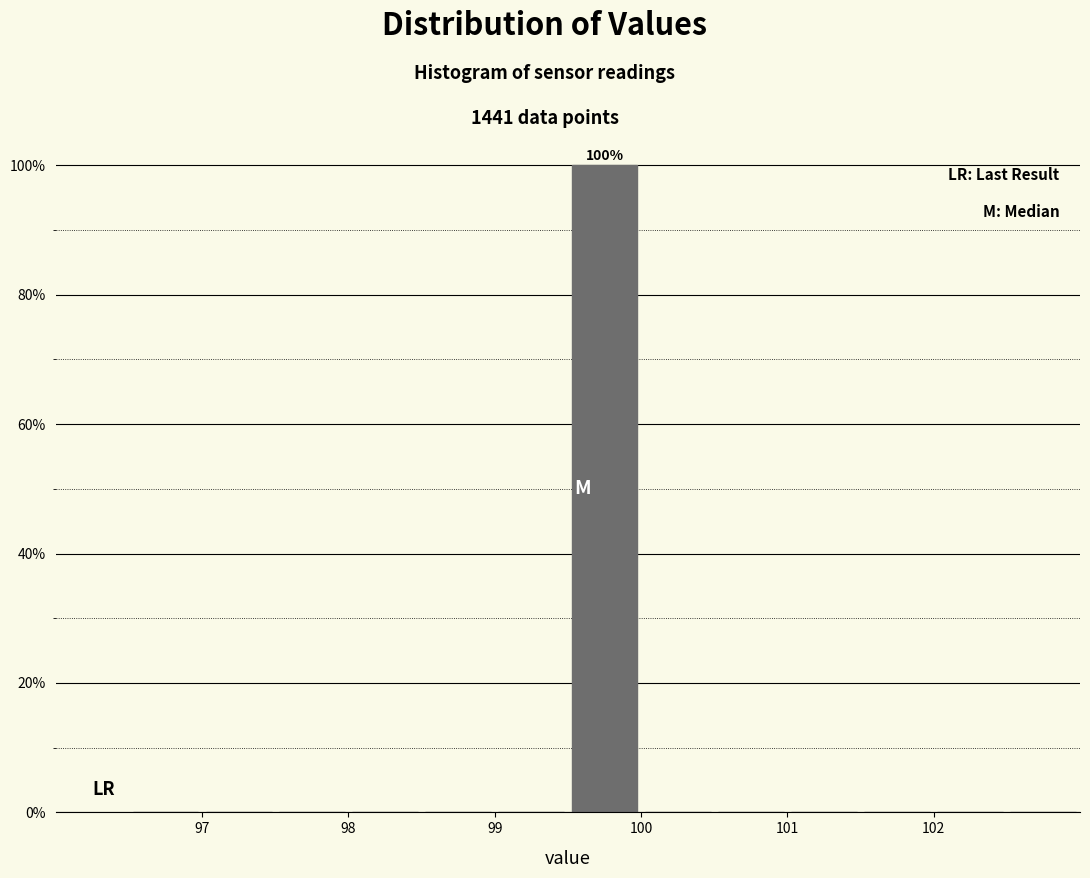

Over which range of the x-axis is the bar tallest?

99.5 to 100.0